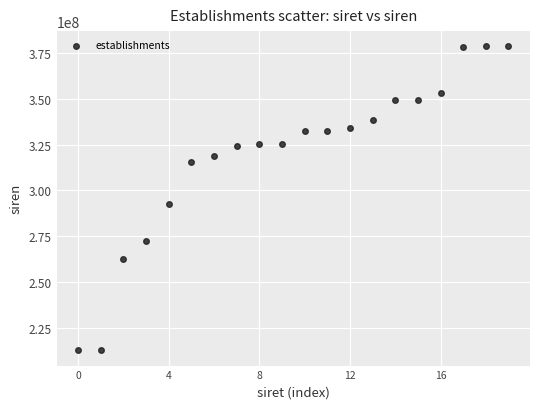

What Y value in the scatter plot is closest to 295628732?

292600681